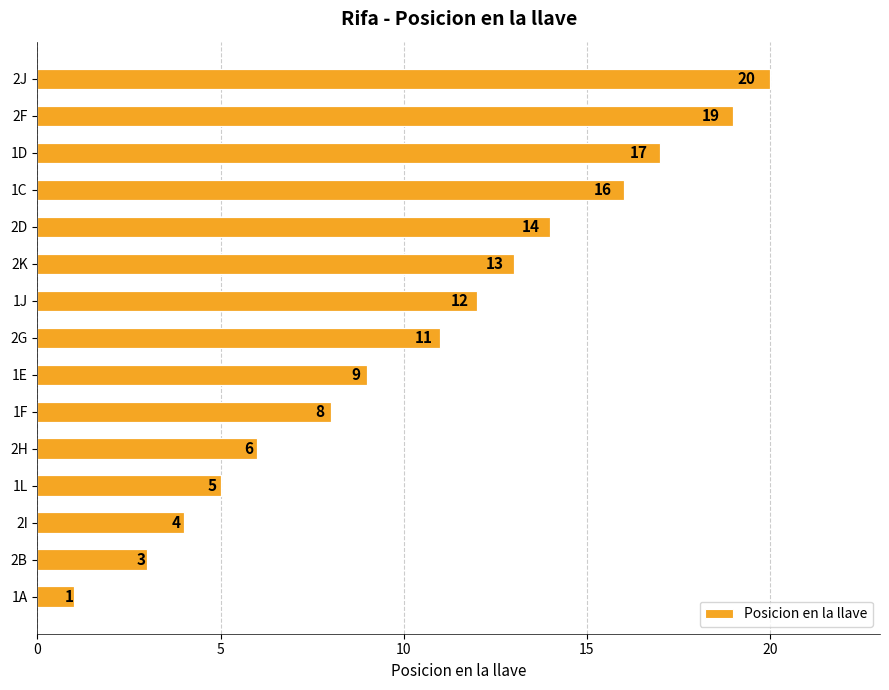

Rank the categories by value from lowest to highest.

1A, 2B, 2I, 1L, 2H, 1F, 1E, 2G, 1J, 2K, 2D, 1C, 1D, 2F, 2J